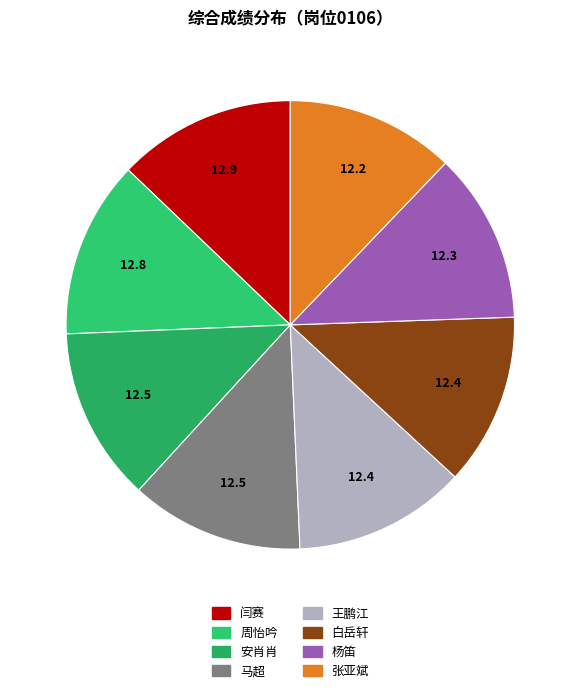

How many segments does this pie chart have?

8